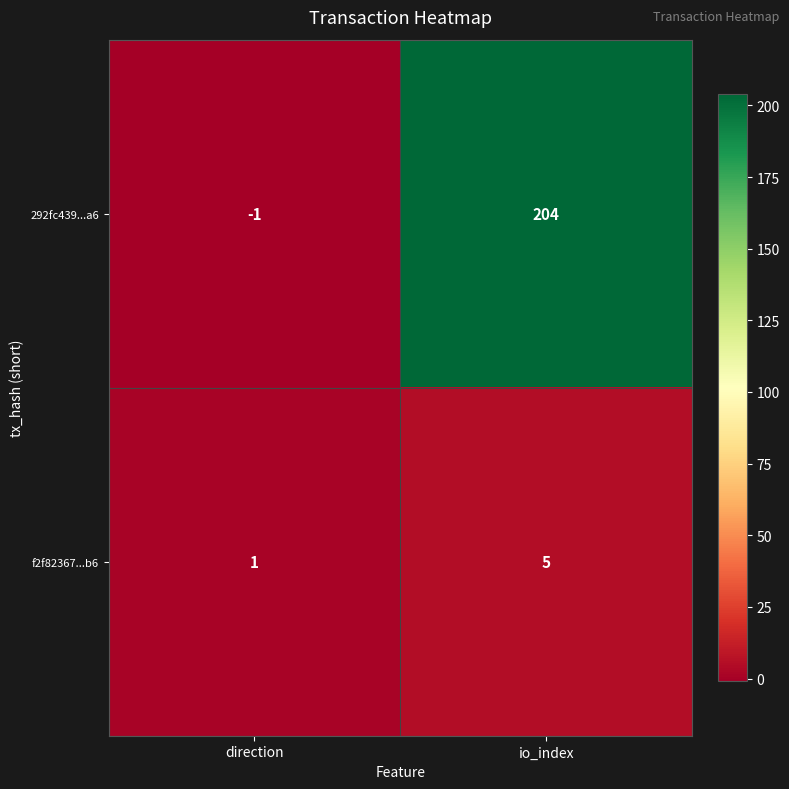

Rank the series at direction from highest to lowest value.

f2f82367...b6, 292fc439...a6